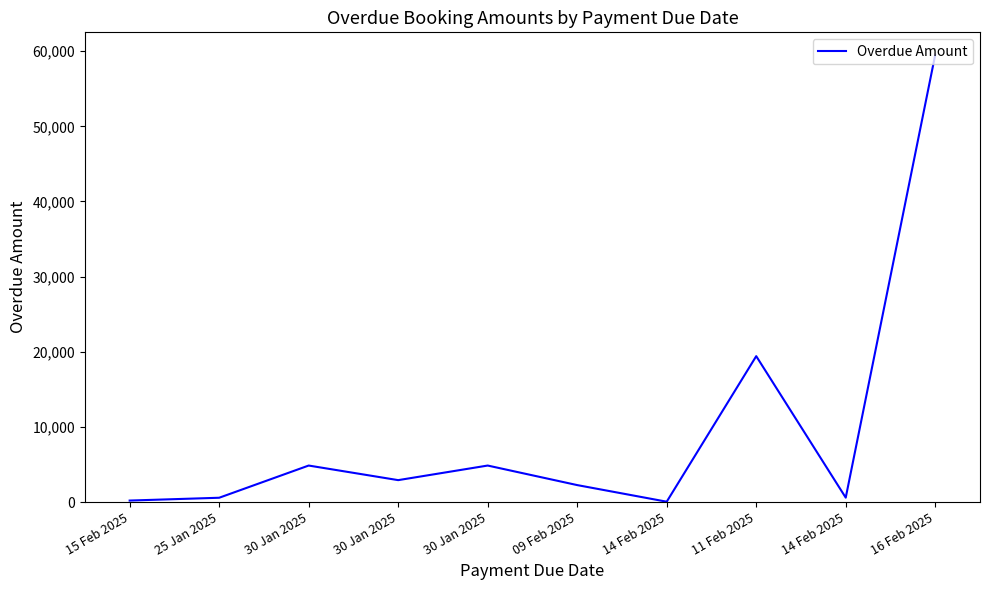

Reading left to right, transcribe all the data shown in this chart.

196.0	569.0	4855.0	2913.0	4855.0	2253.6	43.0	19413.0	583.0	59533.0